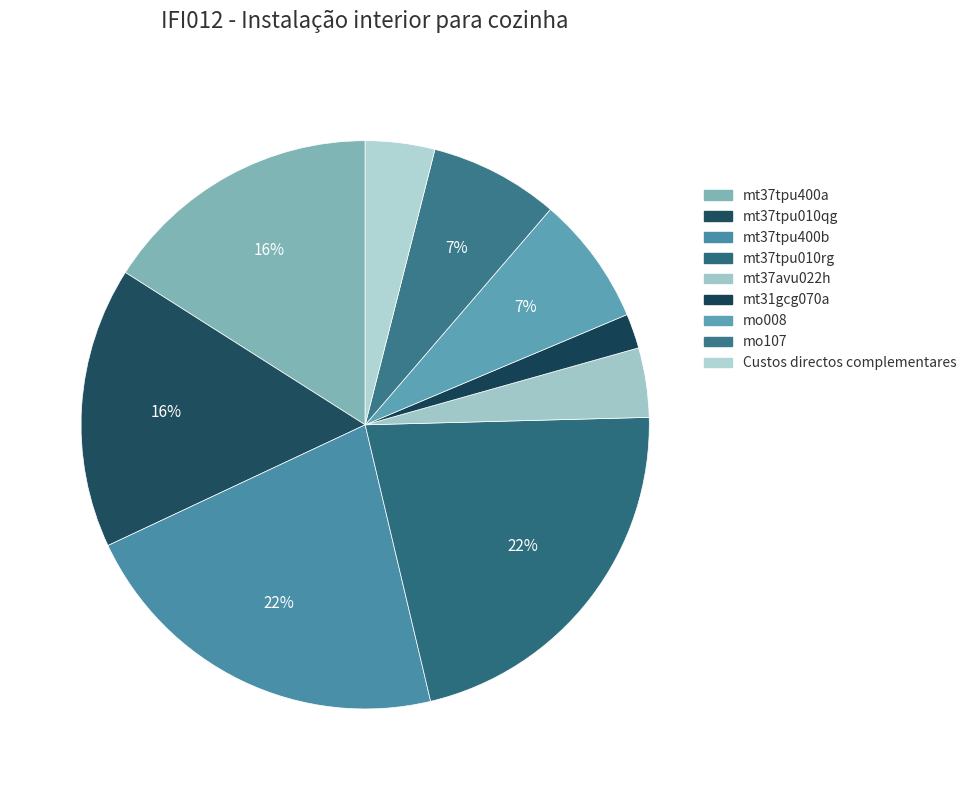

Which category has the smallest portion of the pie?

mt31gcg070a